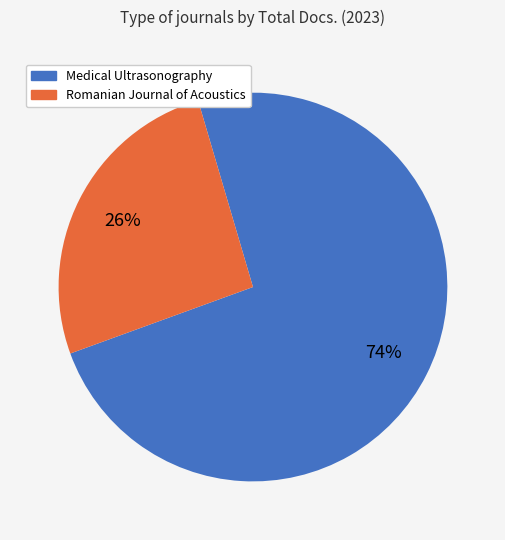

To the nearest percent, what is the average slice percentage?

50%